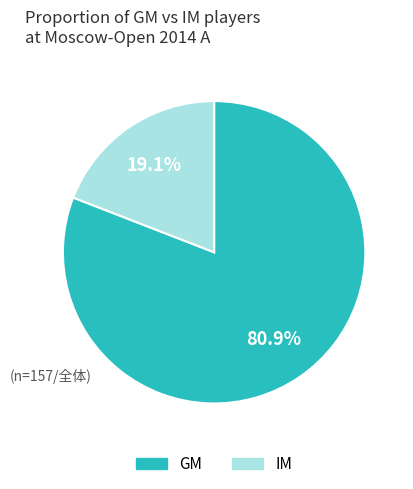

What percentage do IM and GM together represent?

100.0%